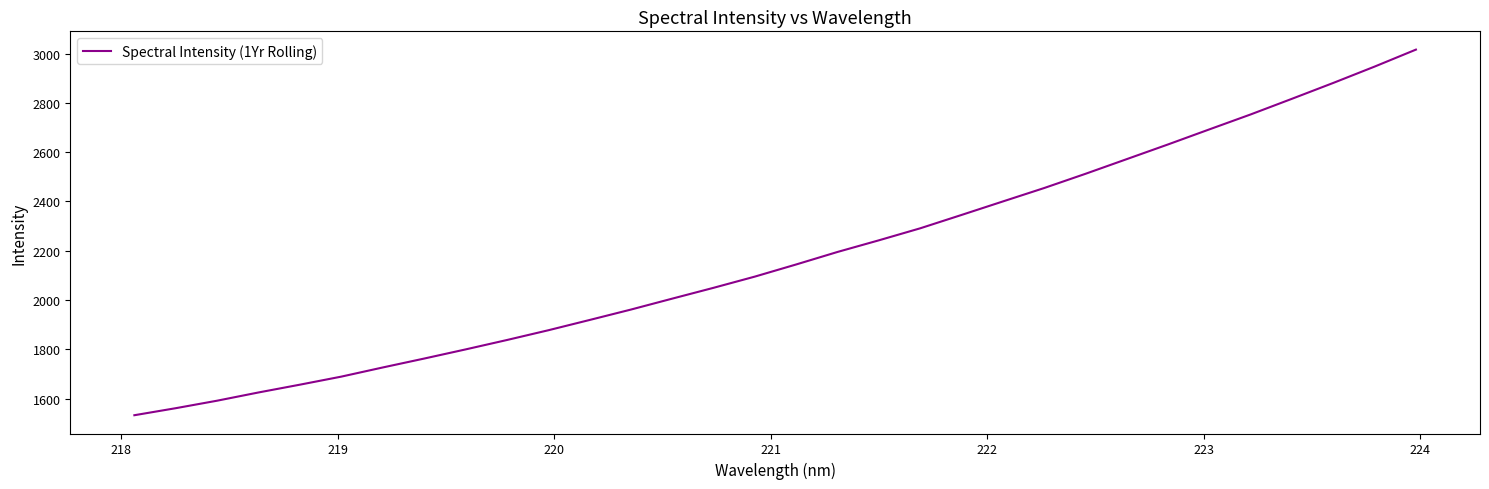

What is the greatest value displayed?

3016.6